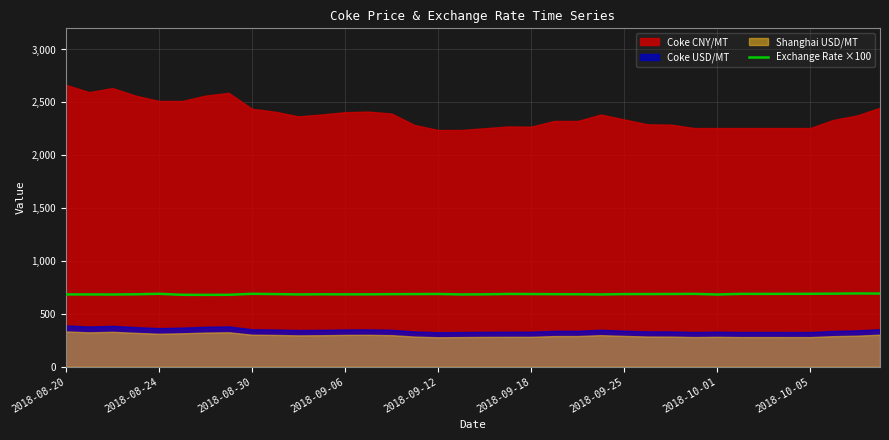

What is the lowest value of the Exchange Rate ×100 series?

679.3